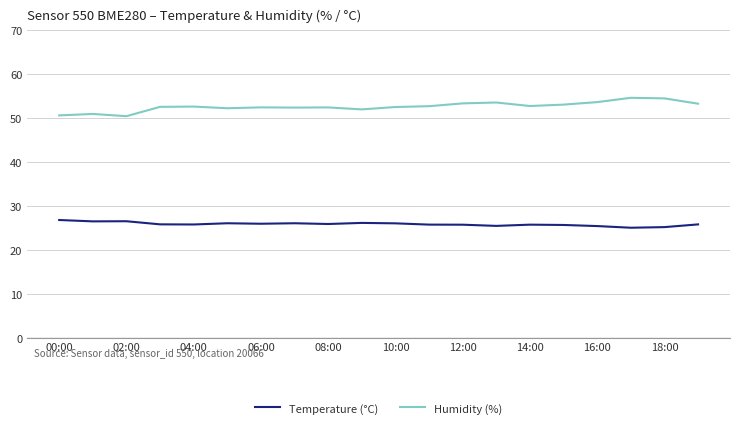

True or false: Temperature (°C) and Humidity (%) intersect in this chart.

False